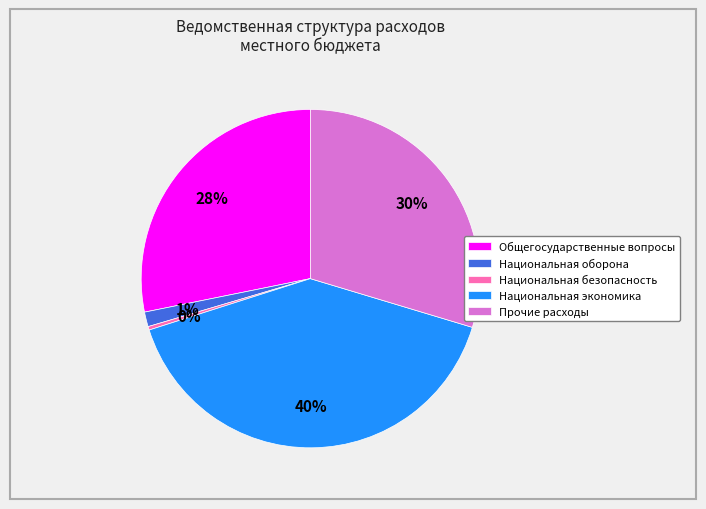

To the nearest percent, what is the combined percentage of Национальная оборона and Прочие расходы?

31%